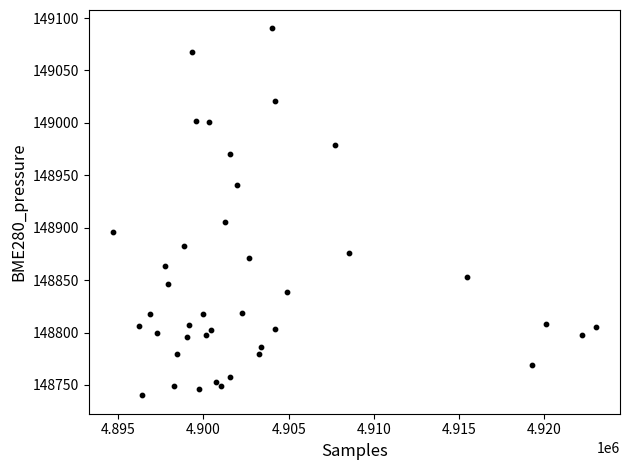

What Y value in the scatter plot is closest to 148915?

148905.7